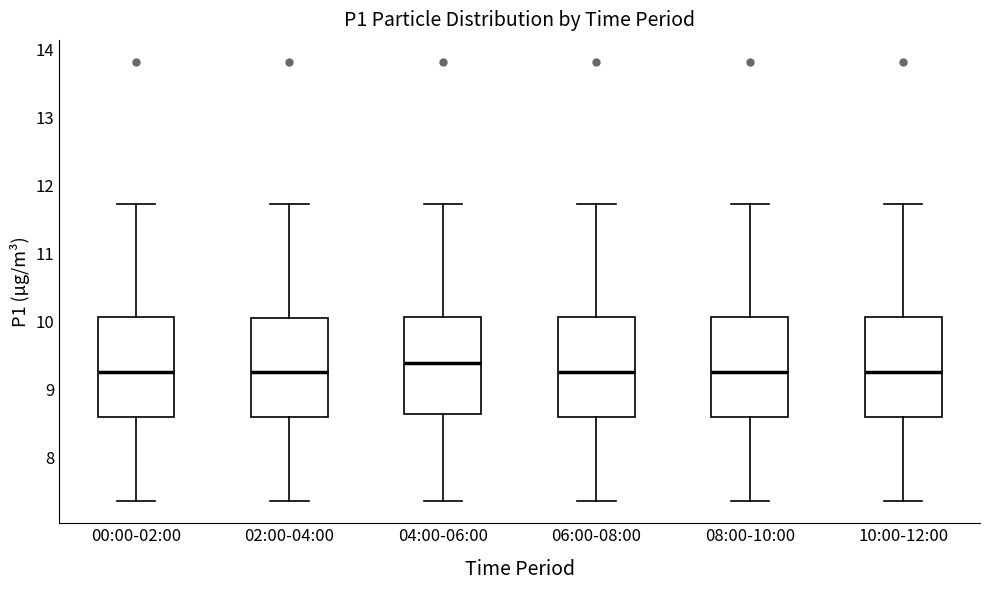

Where does the upper whisker of the box for 02:00-04:00 end on the y-axis? The values are not printed on the chart, so give them approximately, as read against the axis.

11.7